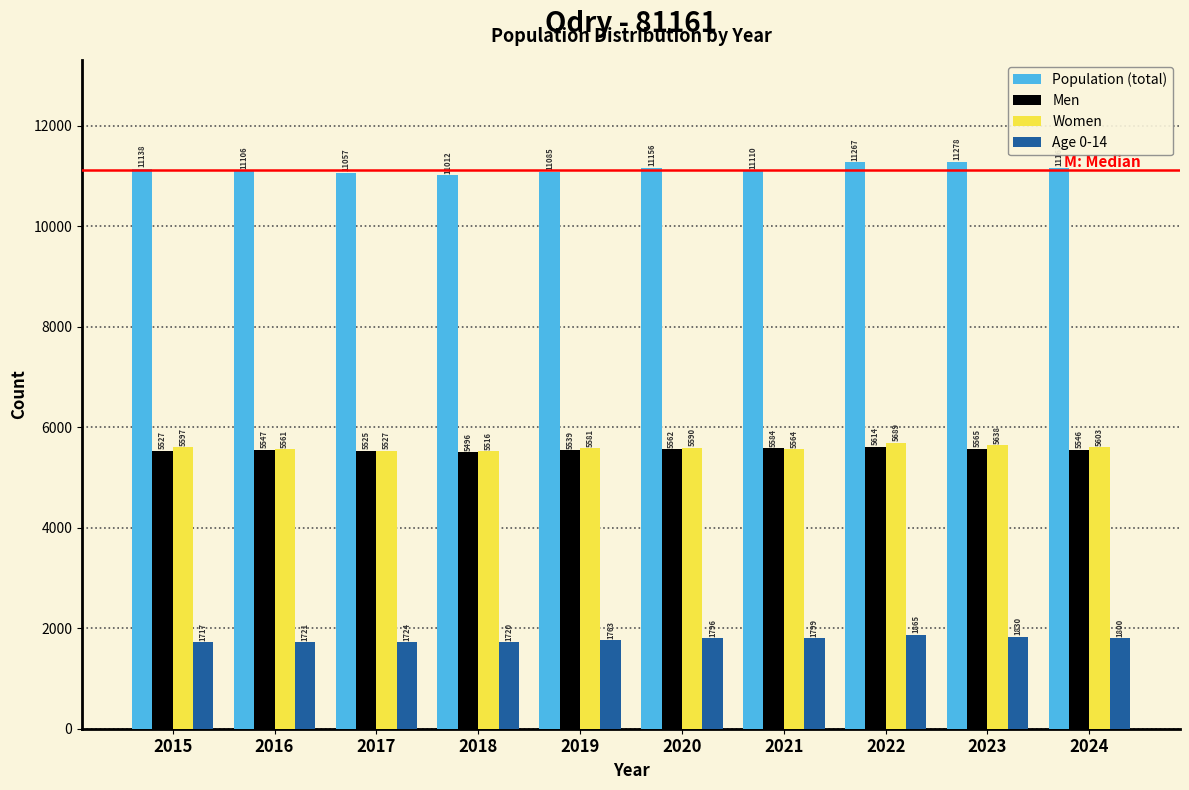

Reading right to left, what are all the values shown in this chart?

Population (total): 11163	11278	11267	11110	11156	11085	11012	11057	11106	11138
Men: 5546	5565	5614	5584	5562	5539	5496	5525	5547	5527
Women: 5603	5638	5689	5564	5590	5581	5516	5527	5561	5597
Age 0-14: 1800	1830	1865	1799	1796	1763	1720	1724	1721	1717